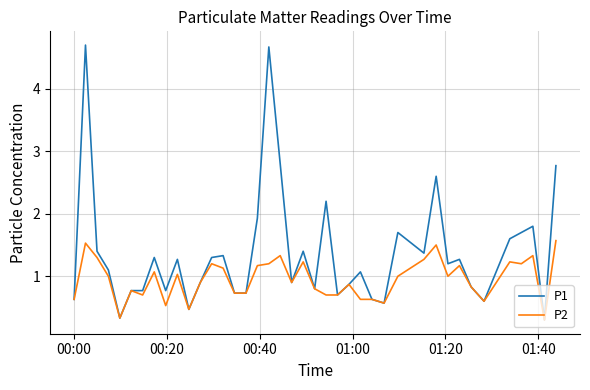

Rank the series by their average value, from lowest to highest.

P2, P1